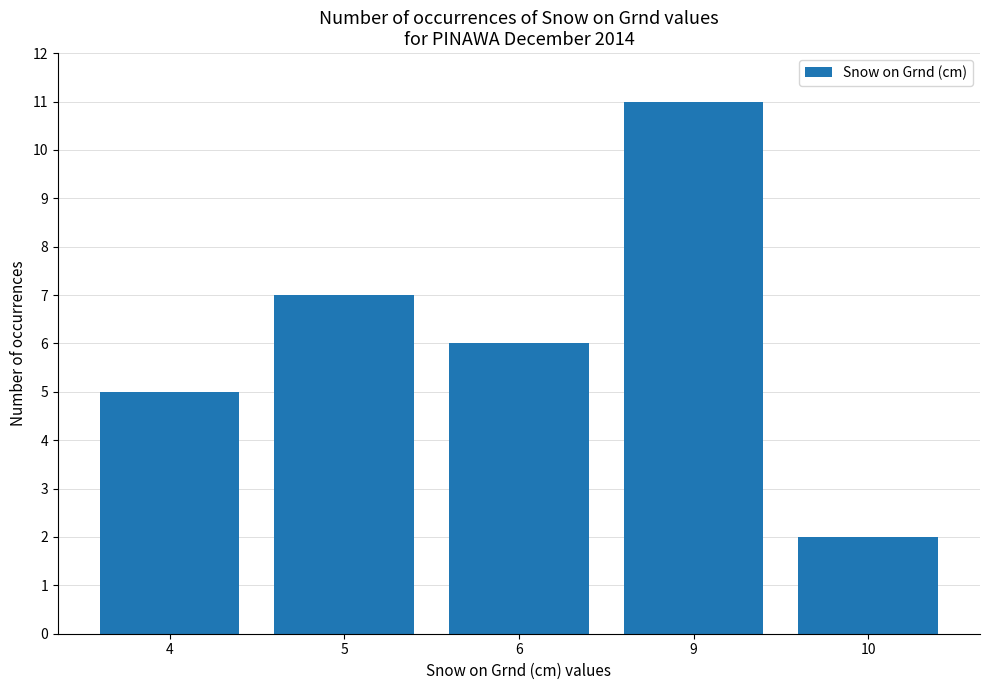

Reading right to left, what are all the values shown in this chart?

10=2	9=11	6=6	5=7	4=5